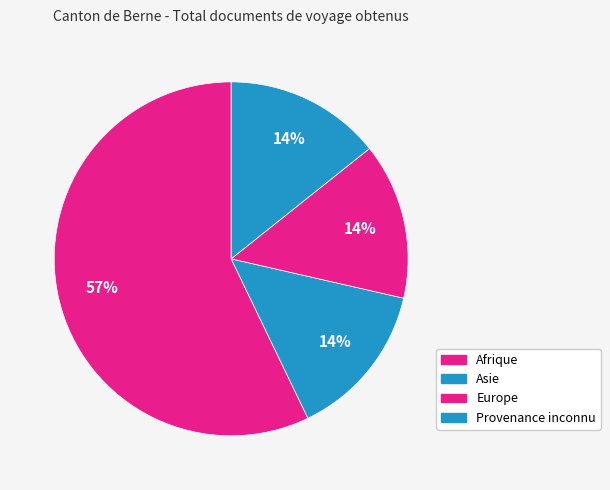

How many segments does this pie chart have?

4